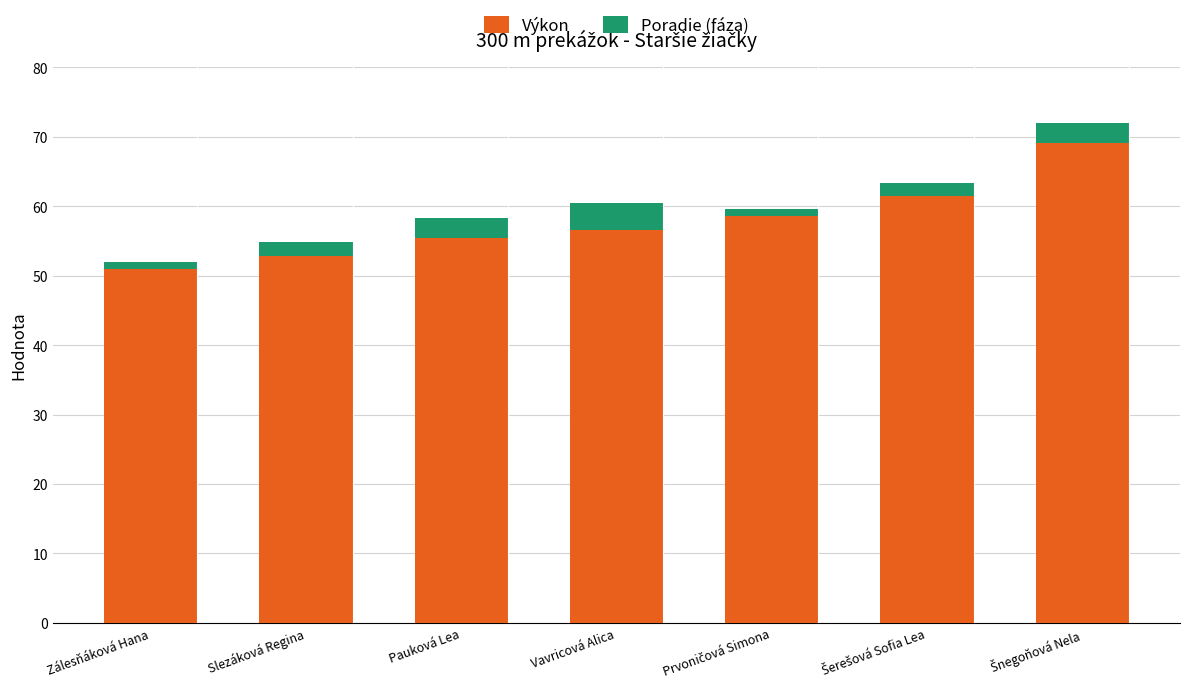

Is it true that Výkon equals 52.9 at Slezáková Regina?

True